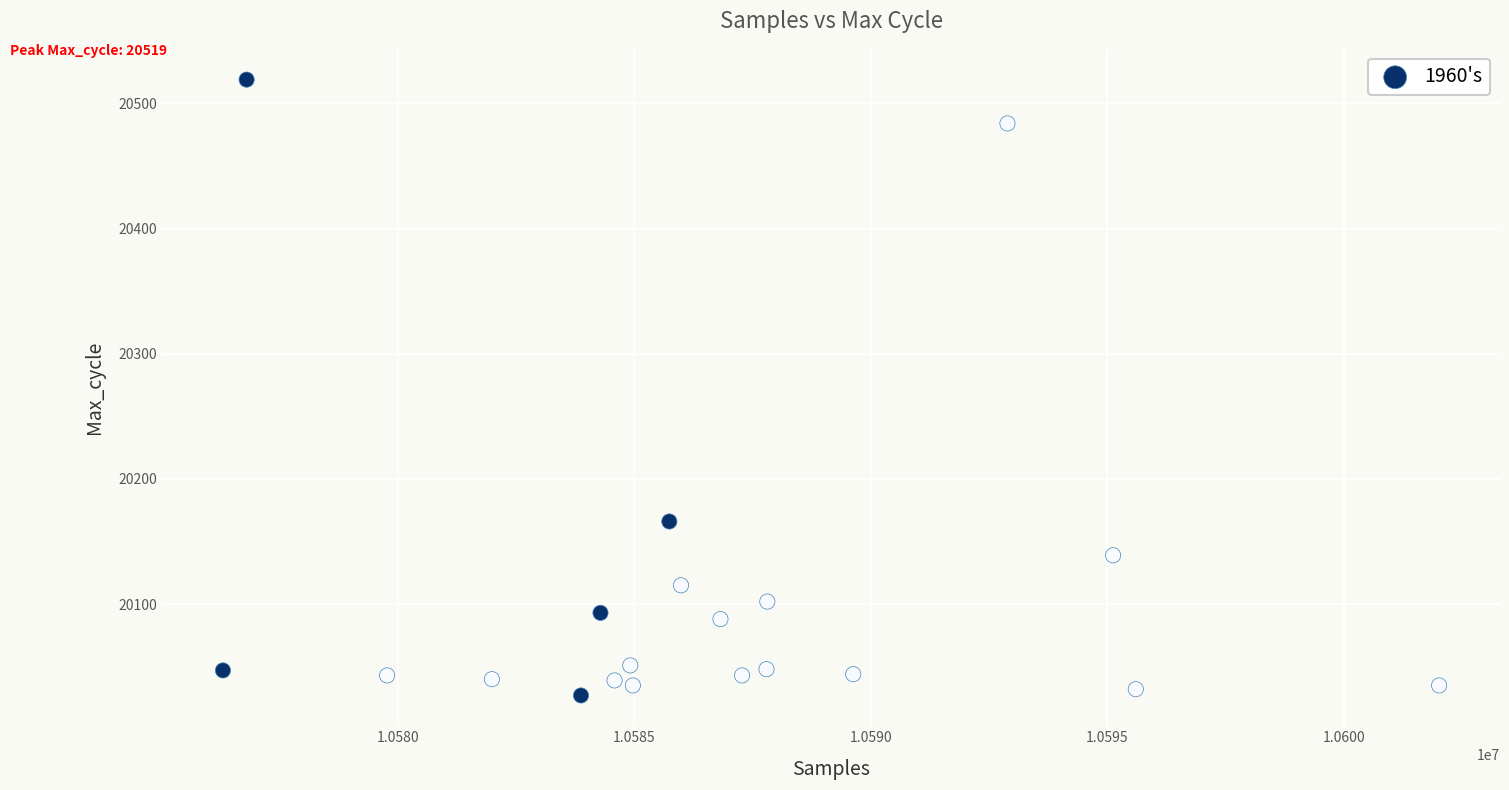

What Y value in the scatter plot is closest to 20273?

20166